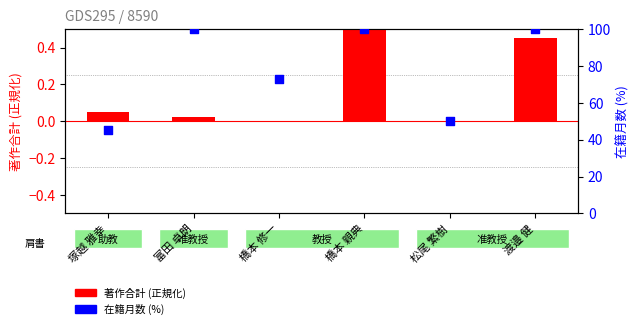

Which series reaches the maximum Y coordinate?

在籍月数 (%)